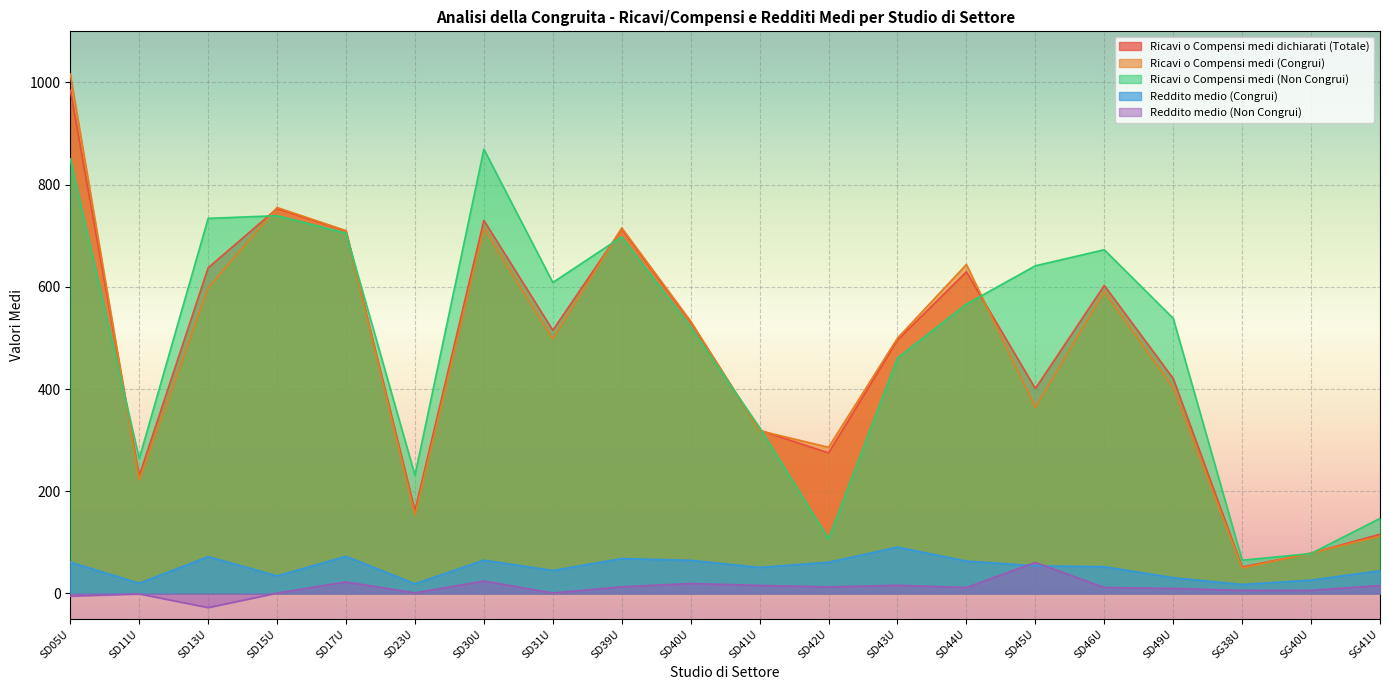

At how many categories does at least one series exceed 533?

11